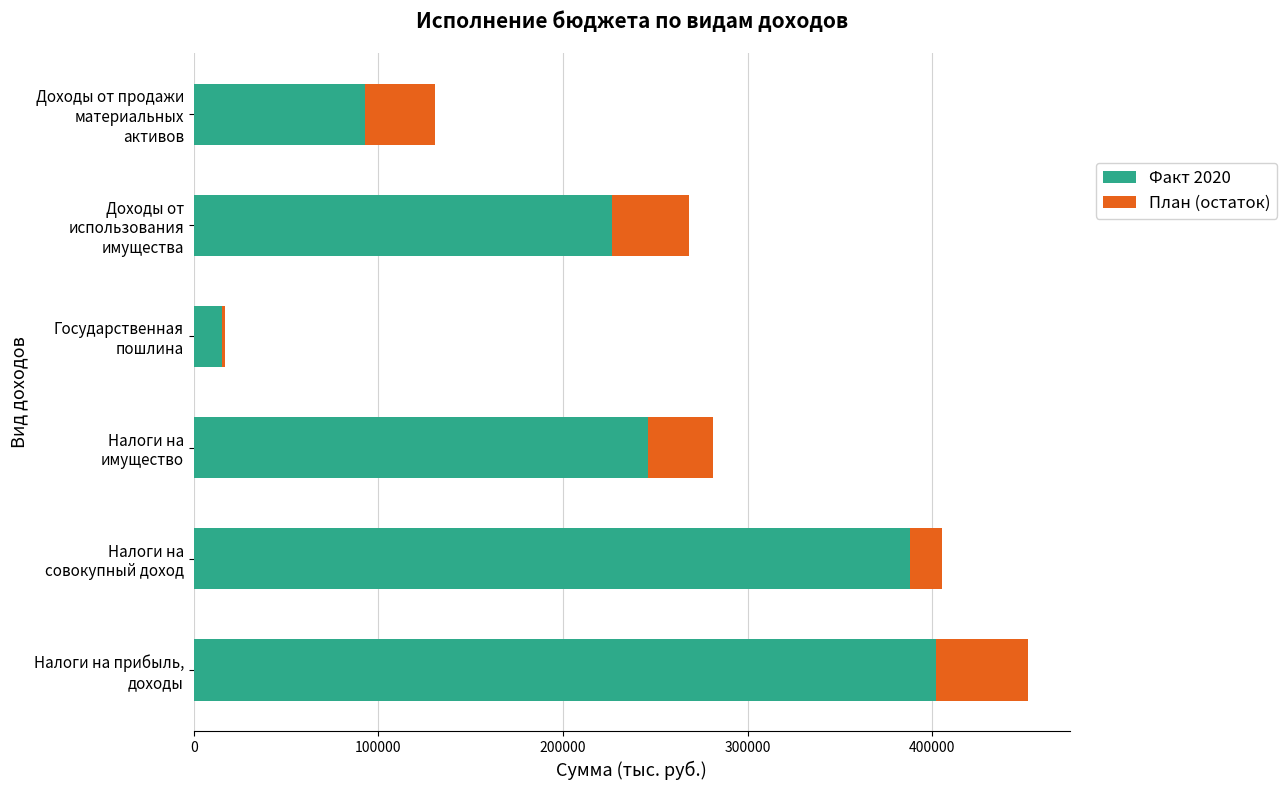

How many bars are there in each group?

2